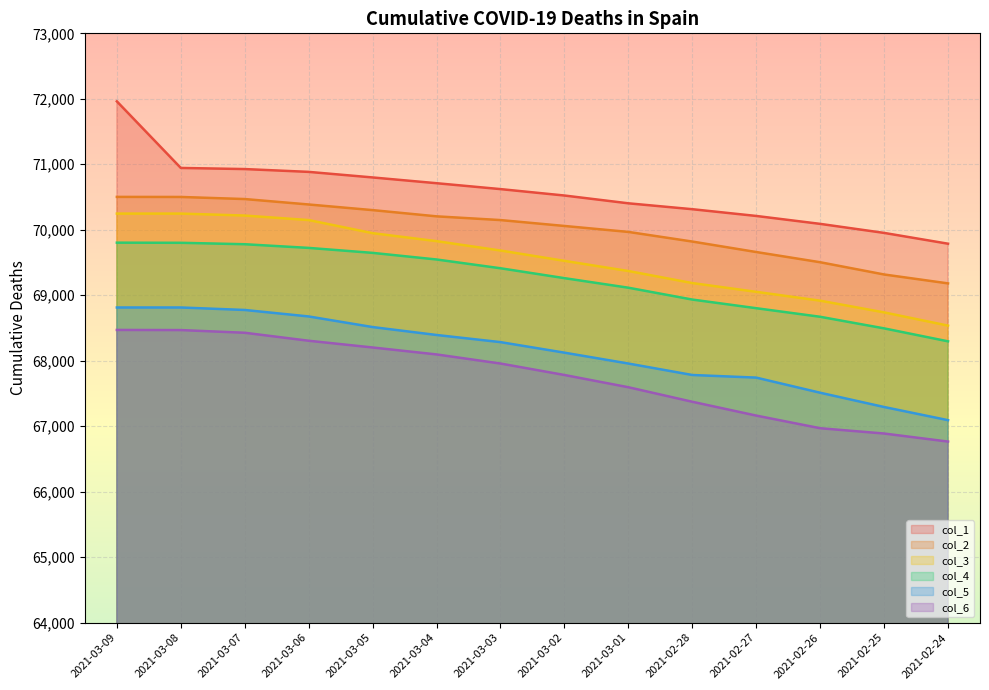

Between 2021-03-07 and 2021-03-01, which is larger?

2021-03-07